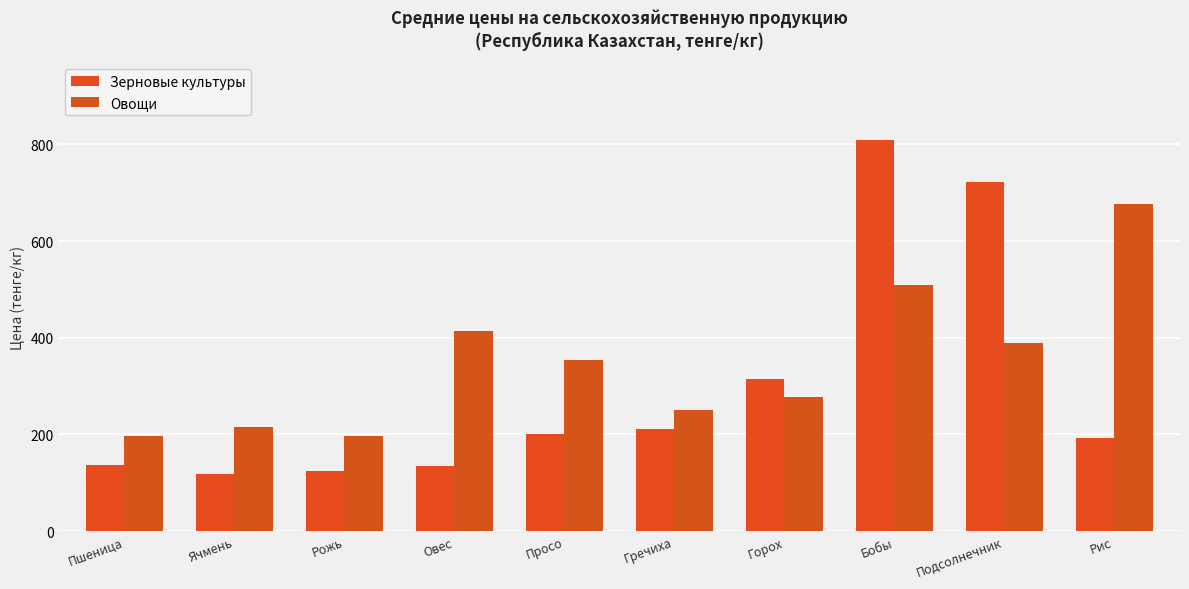

How many bars are there in total?

20